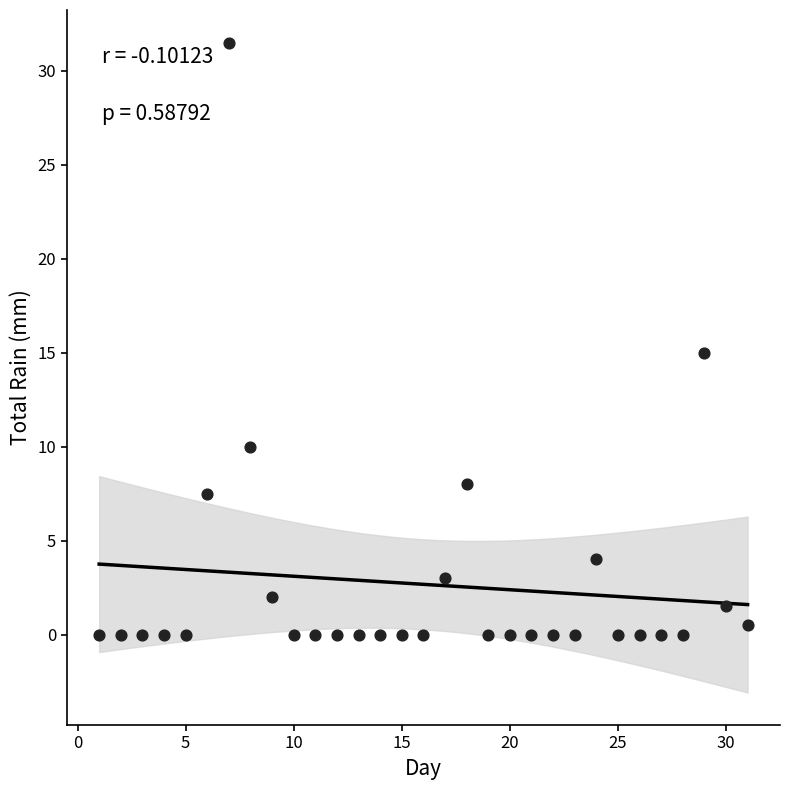

What is the range of Y values (max minus min)?

31.5